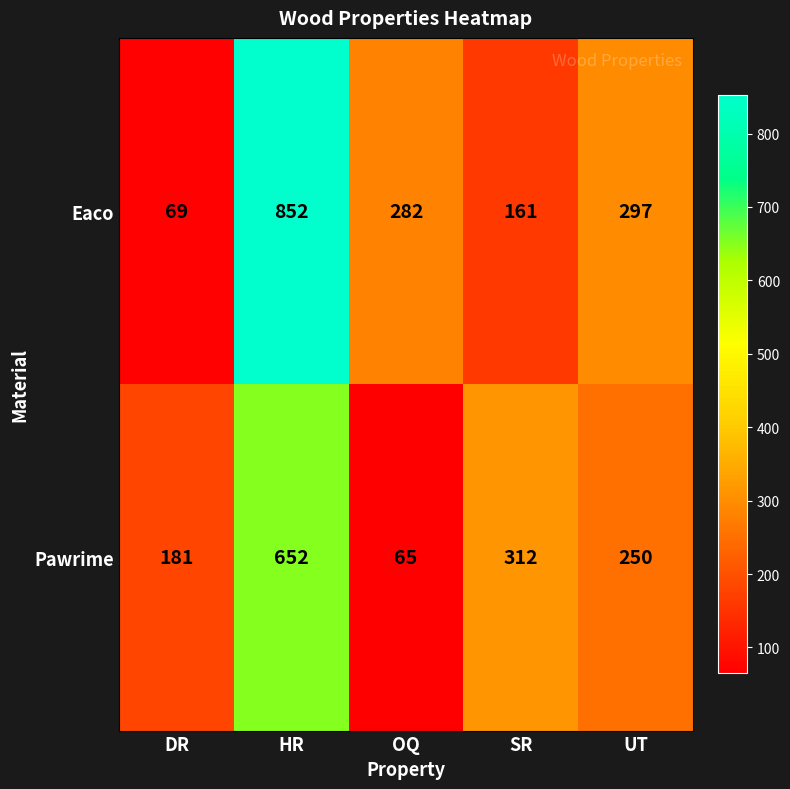

What is the difference between the highest and lowest values at UT?

47